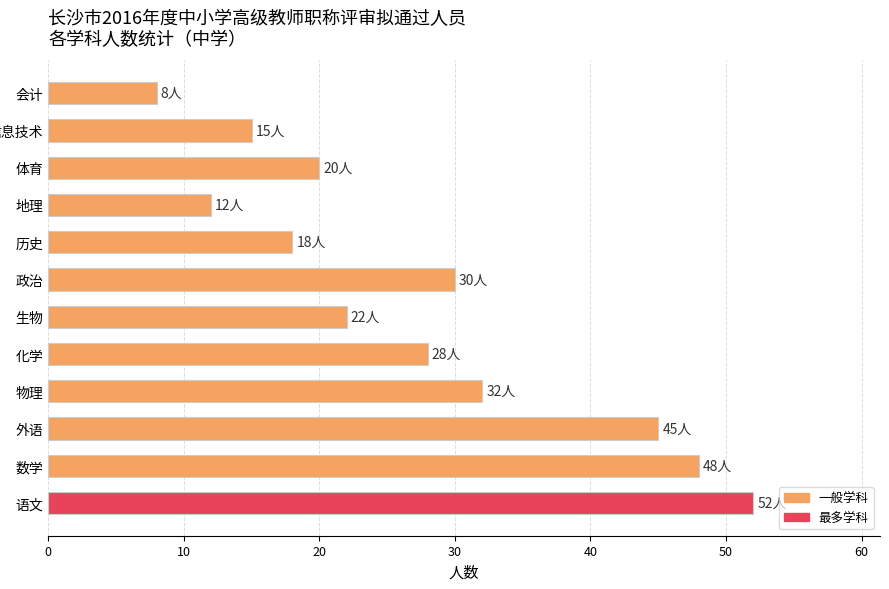

Reading bottom to top, extract all data points from this chart.

52	48	45	32	28	22	30	18	12	20	15	8